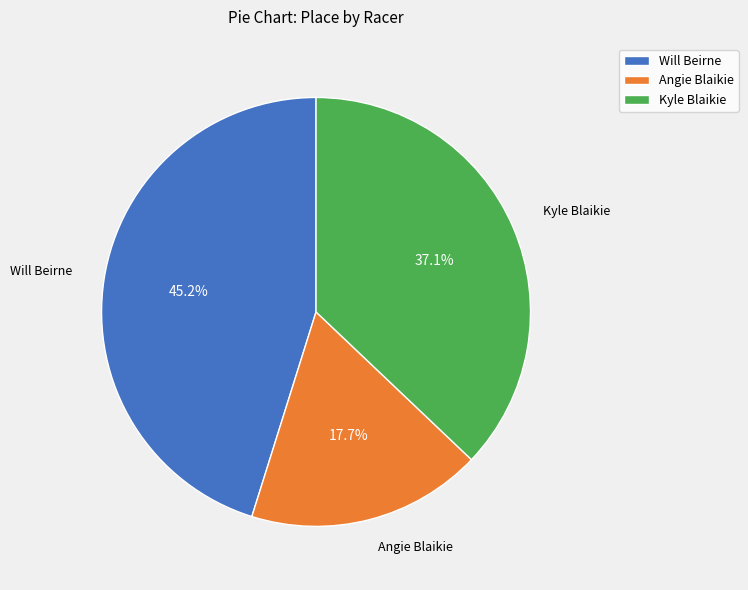

How many segments does this pie chart have?

3